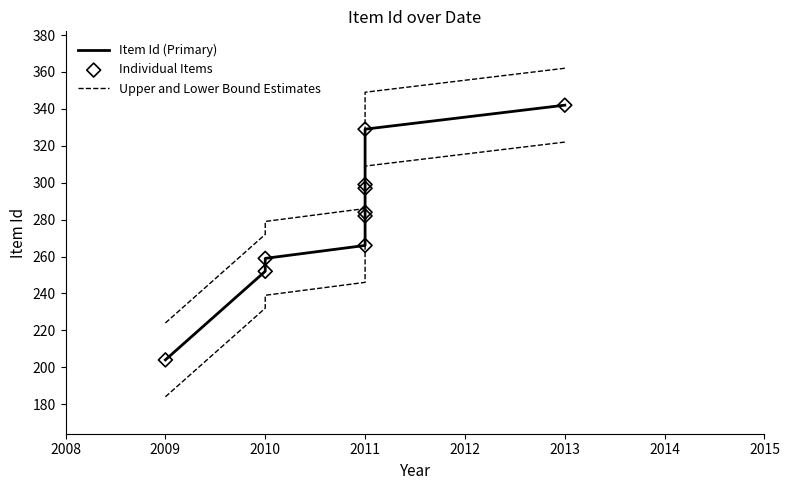

Which series has the largest total across all categories?

Upper and Lower Bound Estimates